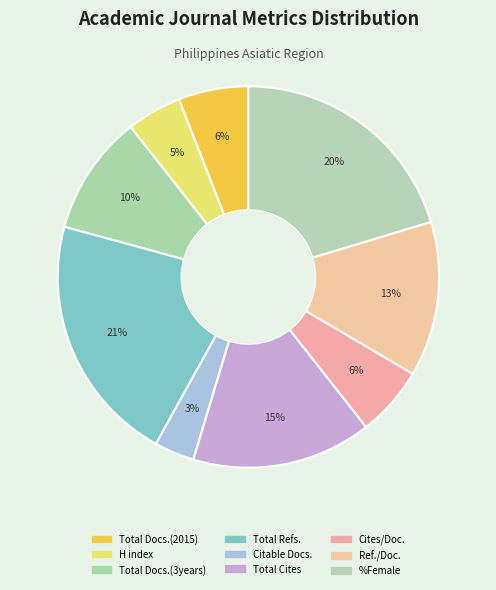

Count the number of slices in the pie.

9